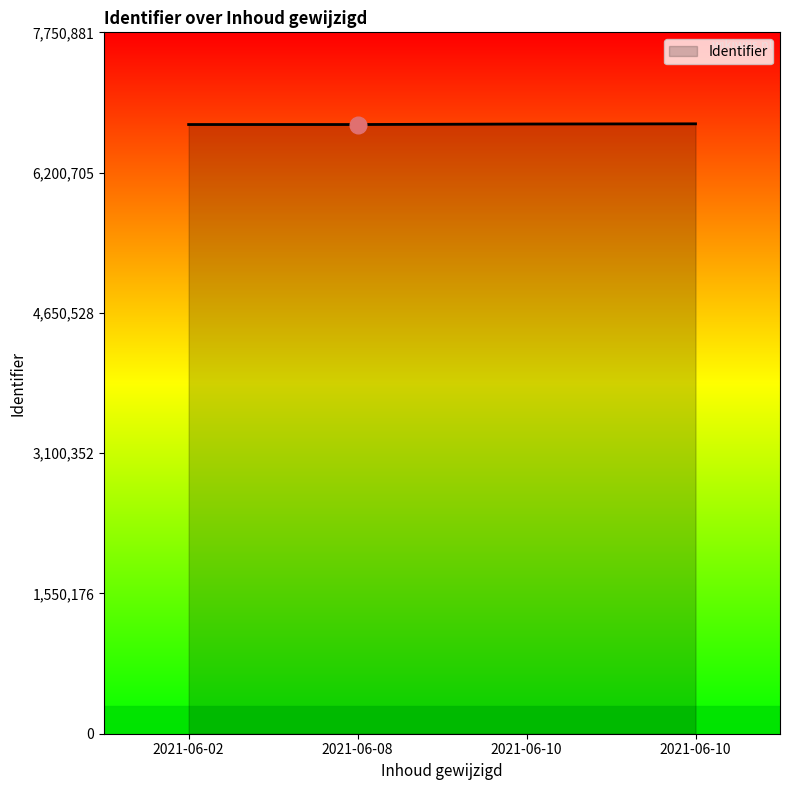

What is the minimum value shown in the chart?

6732208